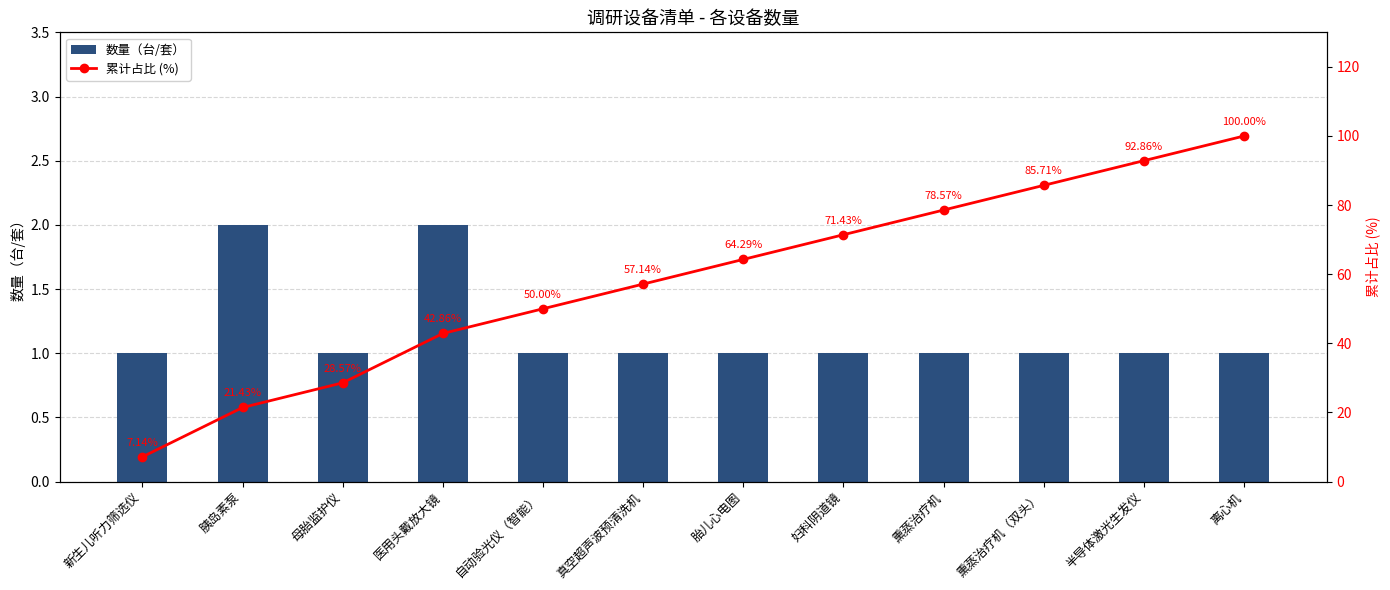

At 新生儿听力筛选仪, list the series in order from largest to smallest.

累计占比 (%), 数量（台/套）